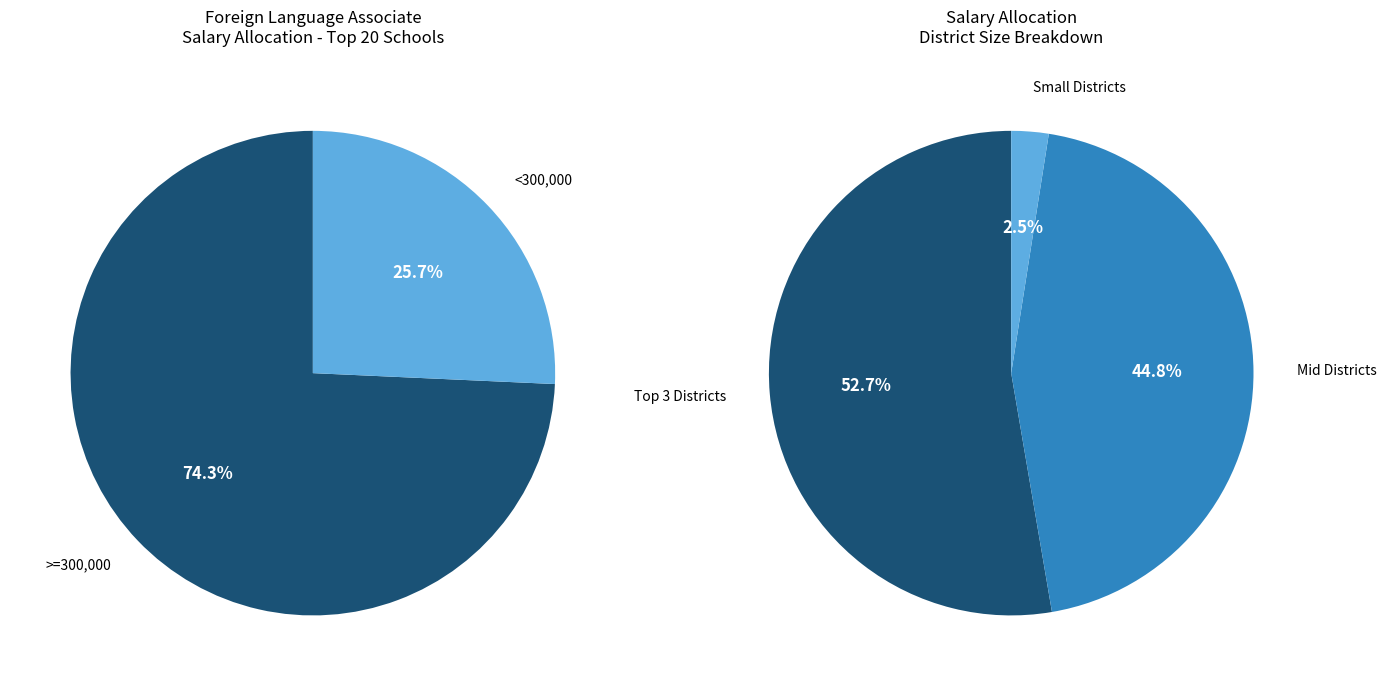

True or false: Catahoula accounts for 8% of the total.

False